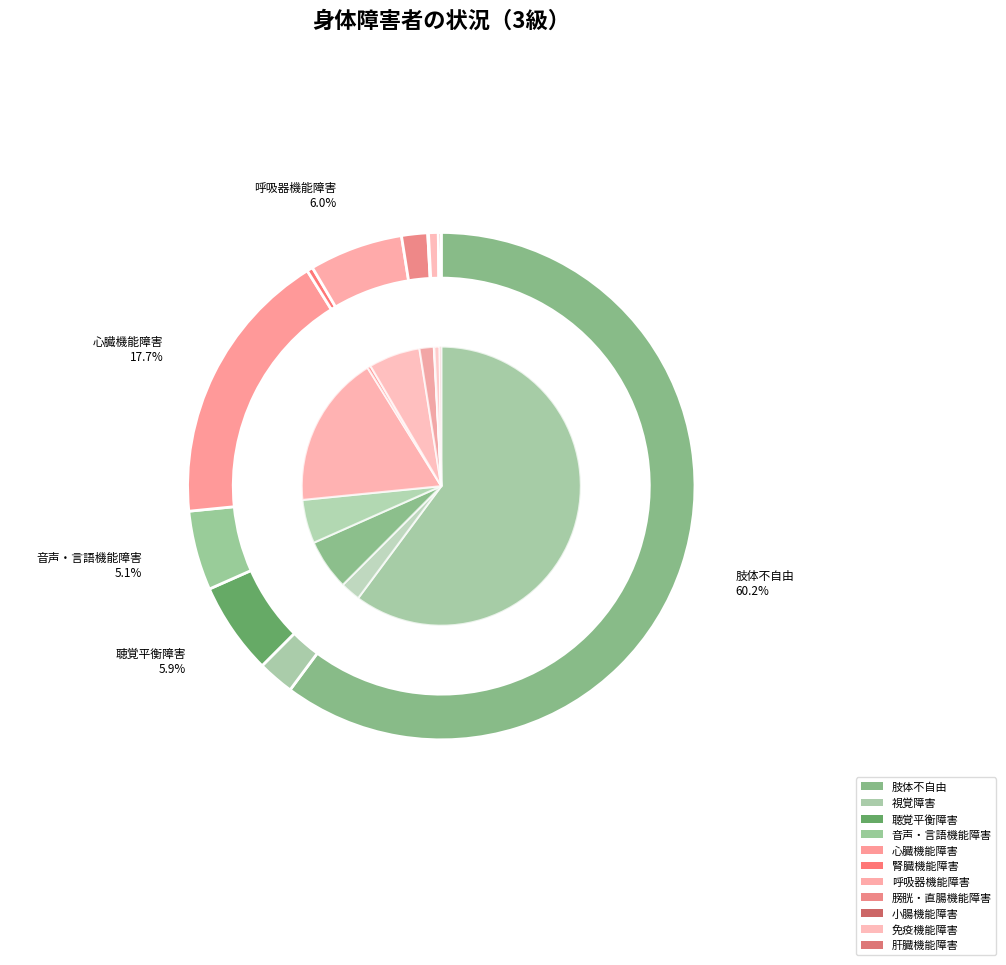

To the nearest percent, what is the average slice percentage?

9%